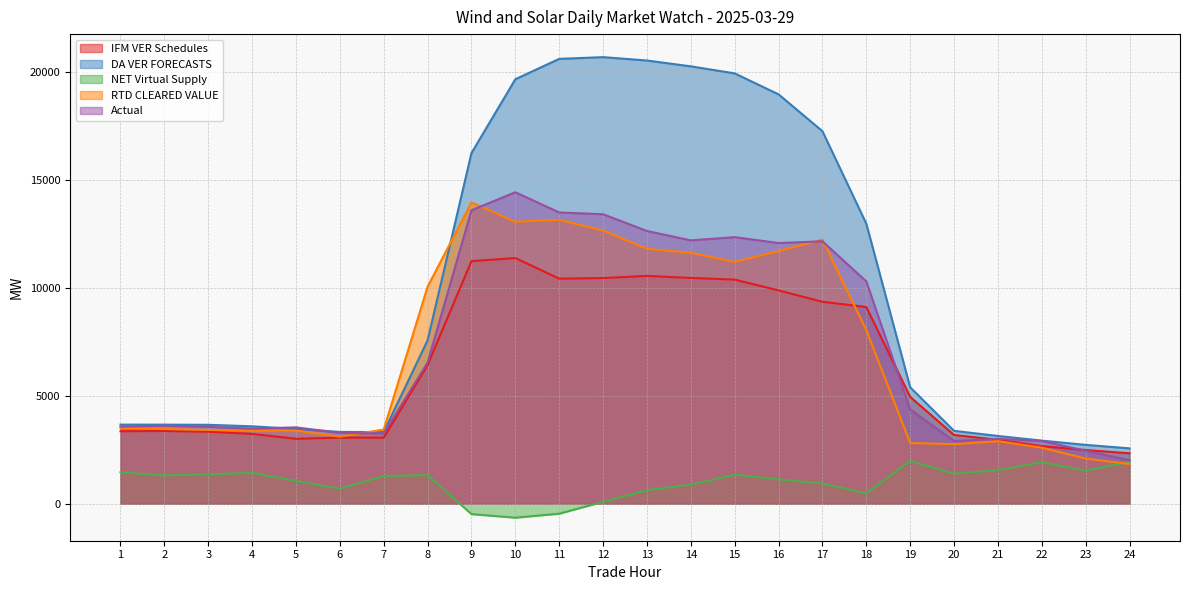

At how many categories does at least one series exceed 5271?

12